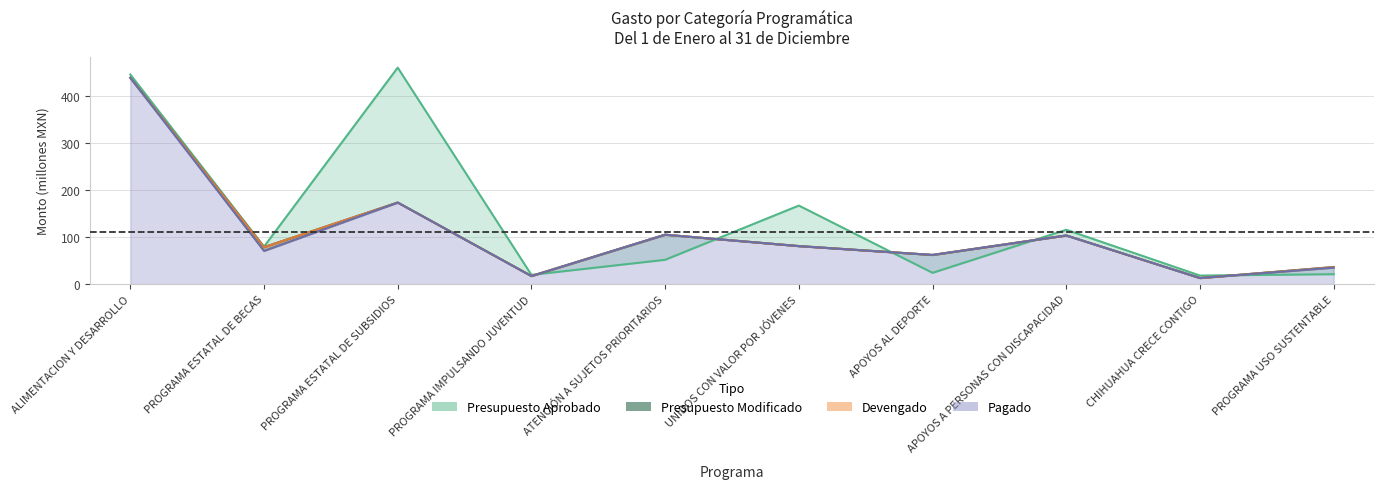

Rank the series at ALIMENTACION Y DESARROLLO from highest to lowest value.

presupuesto_aprobado, presupuesto_modificado, devengado, pagado